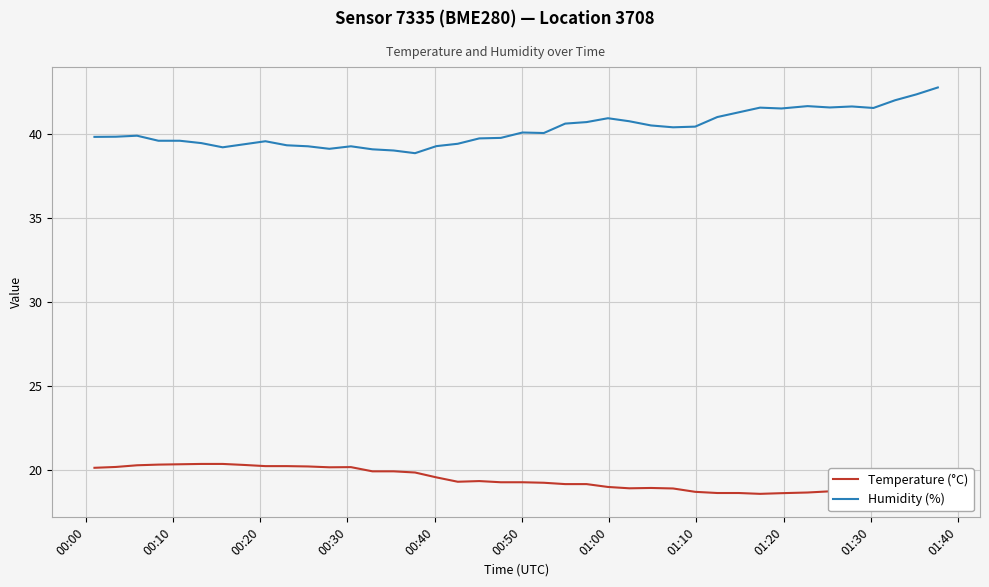

The value of Temperature (°C) at 23 is 32.3. True or false?

False